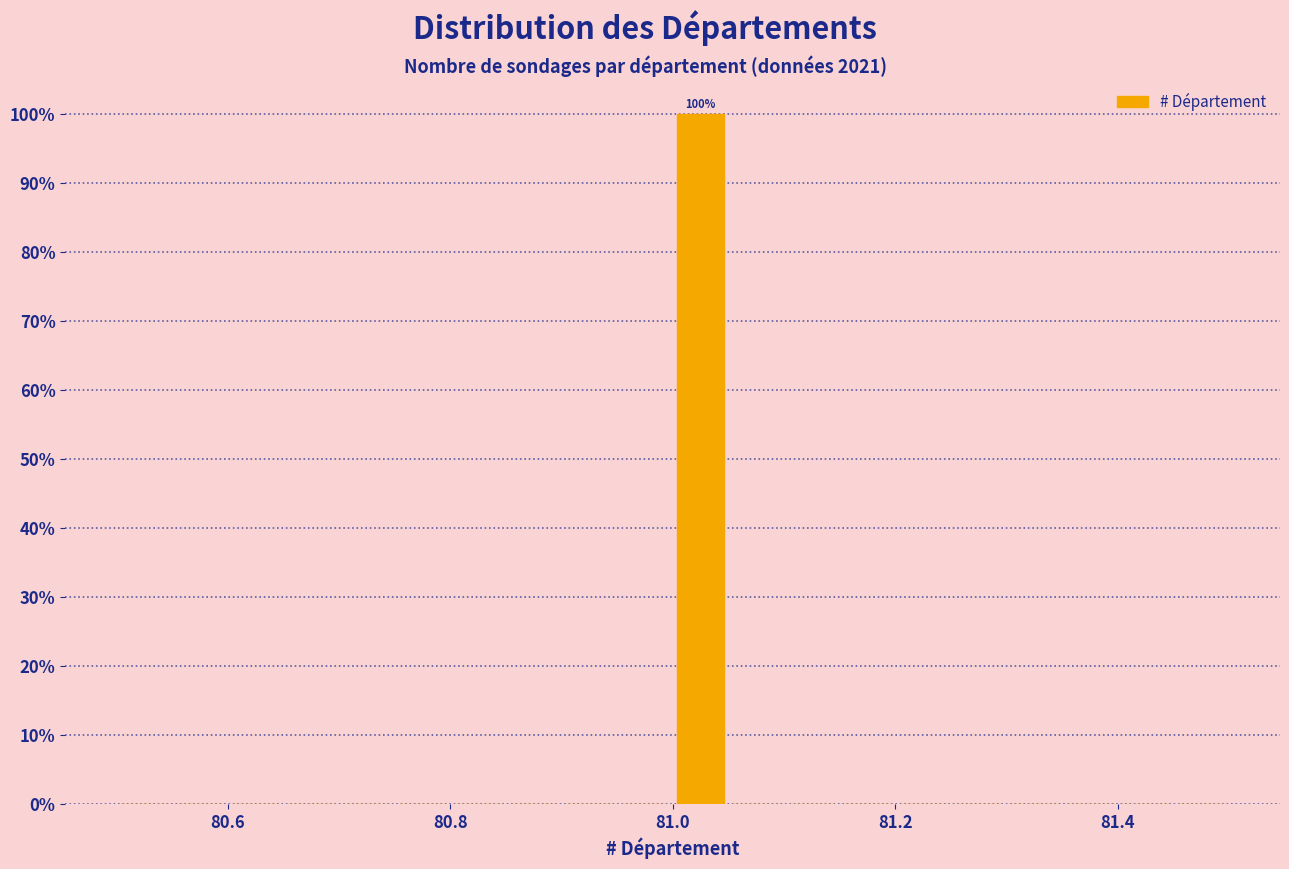

Read against the x-axis, roughly where is the centre of the tallest bar?

81.02